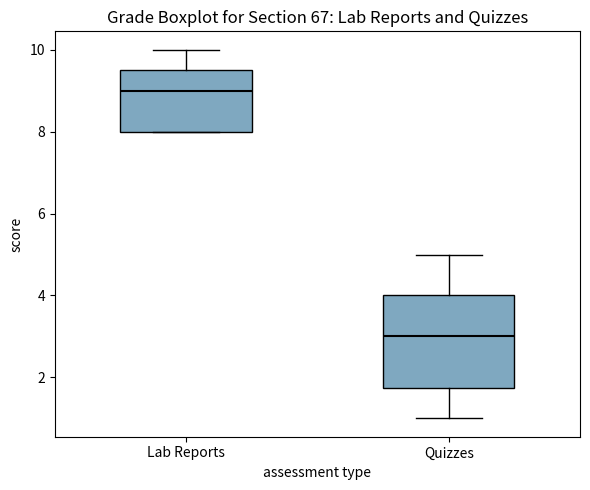

Which box has the lowest median line?

Quizzes